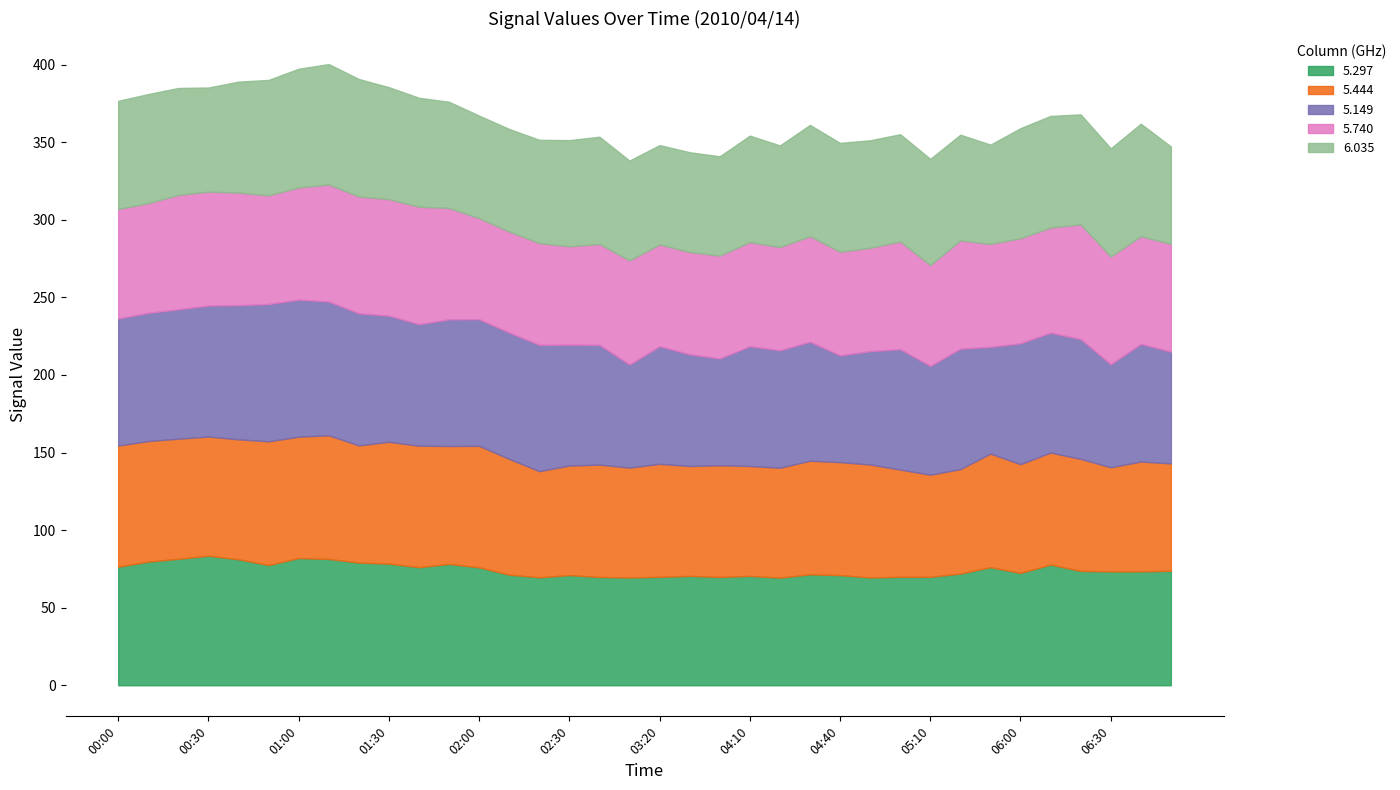

What is the sum of the 5.149 values at 02:20 and 00:20?

164.8